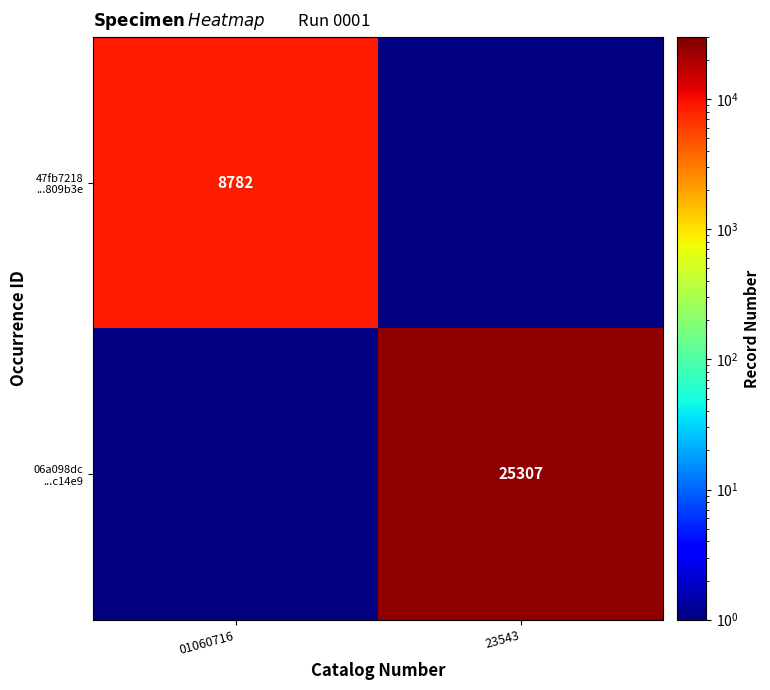

Which label corresponds to the smallest value in the chart?

01060716